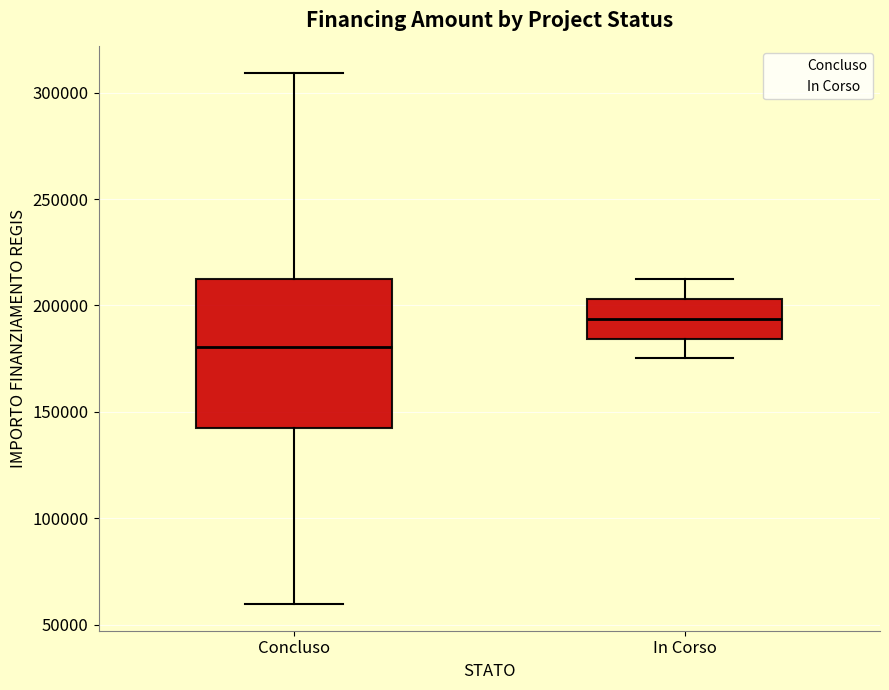

Reading left to right, read every box against the y-axis: the position of its median line, the range the box covers, and the ends of its whiskers. The values are not printed on the chart, so give them approximately, as read against the axis.

Concluso: median 180000, box 145000 to 210000, whiskers 60000 to 310000
In Corso: median 195000, box 185000 to 205000, whiskers 175000 to 210000